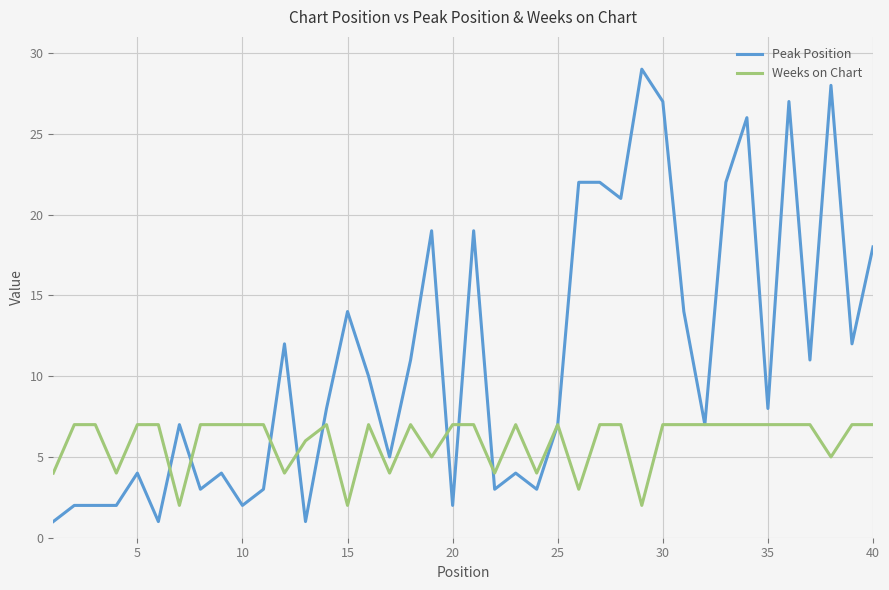

What are all the series names shown in the legend?

Peak Position, Weeks on Chart